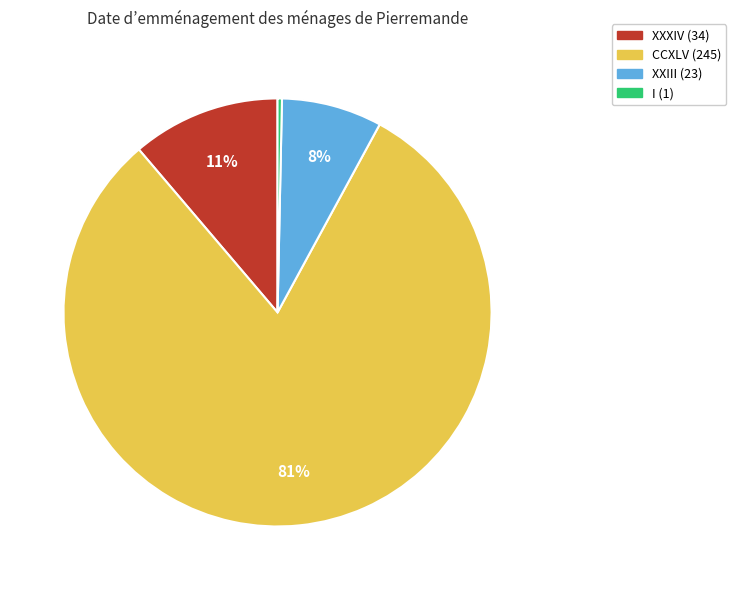

Is it true that XXIII is 2% of the pie?

False